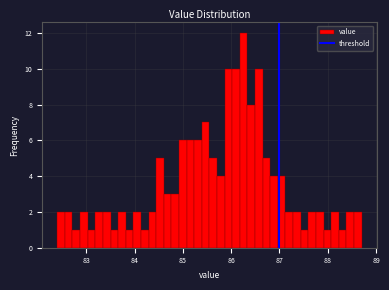

Around what value on the x-axis is the tallest bar? Give the approximate position of its centre, as read against the axis.

86.3